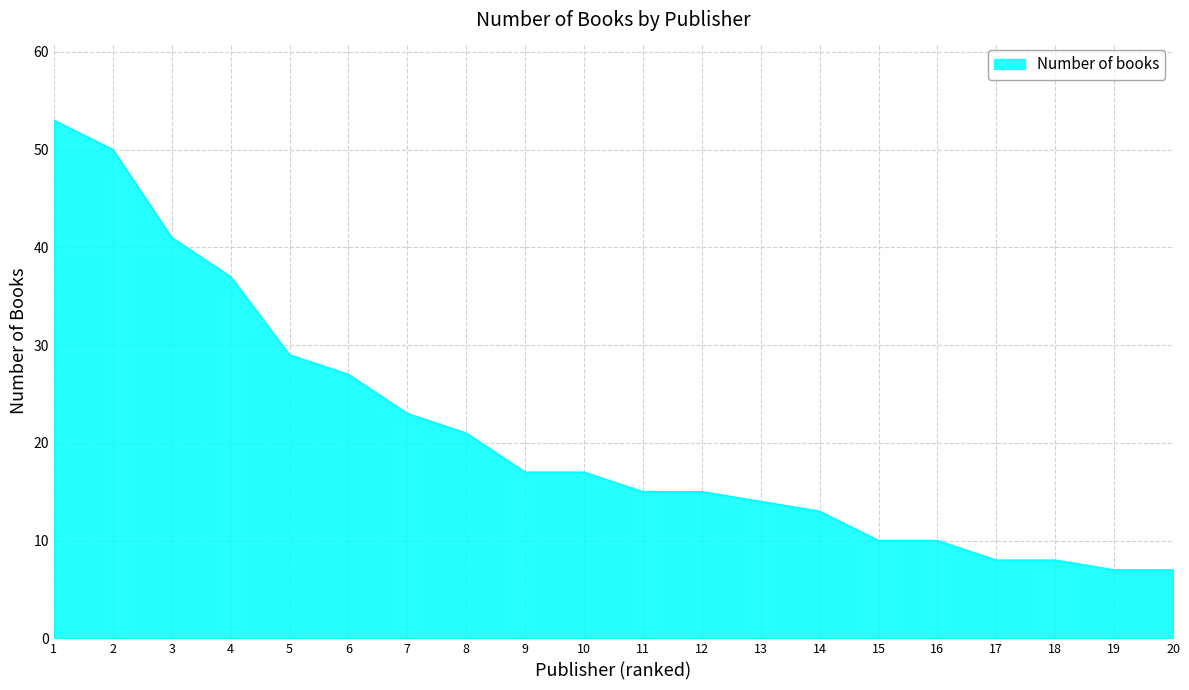

The chart shows a value of 57 at 4. True or false?

False